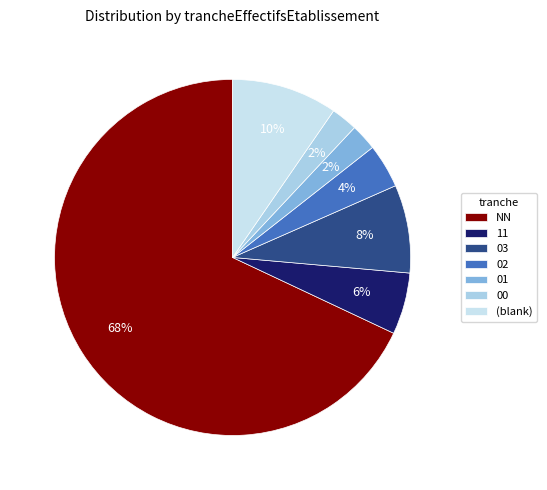

Is there a majority slice in this chart?

Yes